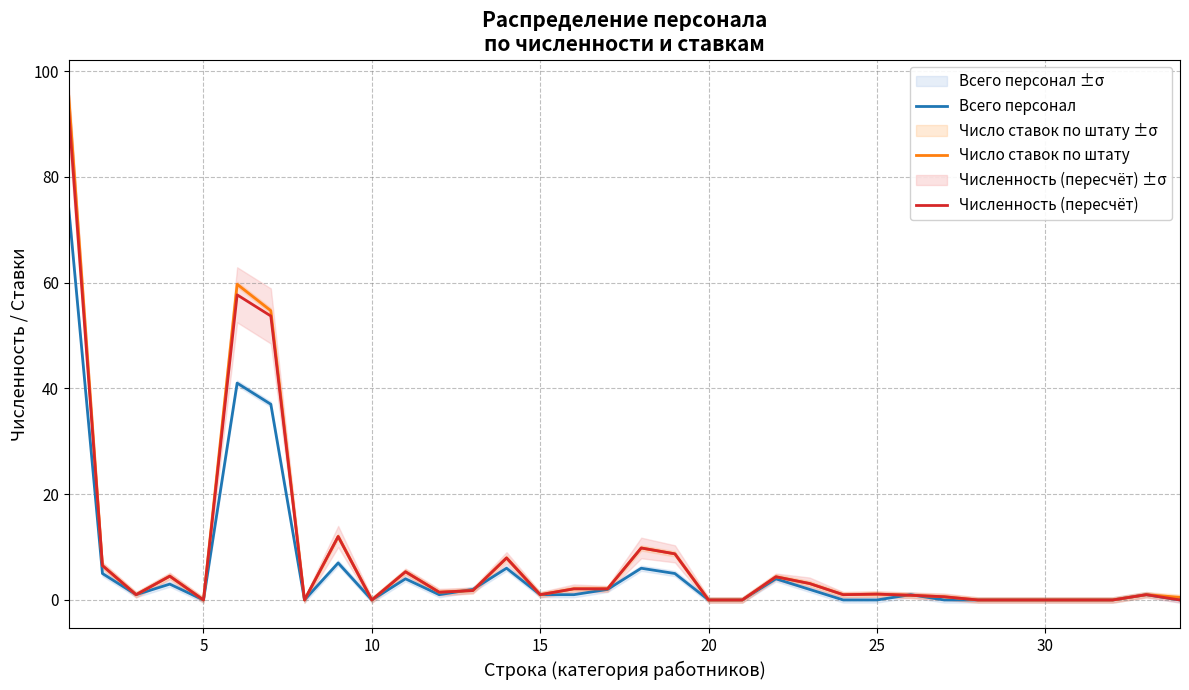

The value of Число ставок по штату at 20 is 43.6. True or false?

False